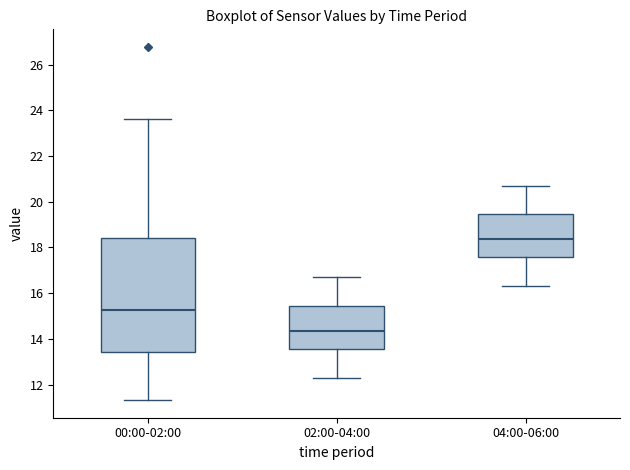

Comparing the boxes themselves (not the whiskers), which one is the tallest?

00:00-02:00